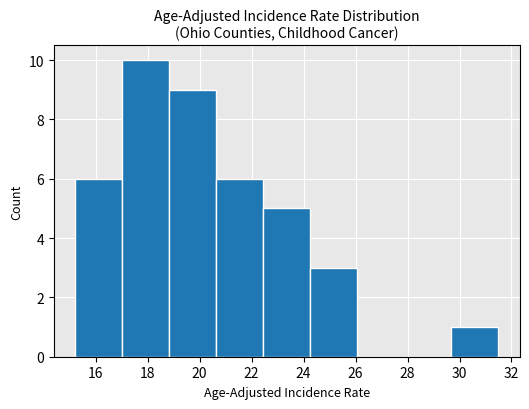

Reading left to right, transcribe this chart: for each bar, give the range it covers on the x-axis and its height. Neither the bar edges nor the heights are printed on the chart, so give them approximately, as read against the axes.

15.2 to 17.0: 6
17.0 to 18.8: 10
18.8 to 20.6: 9
20.6 to 22.4: 6
22.4 to 24.2: 5
24.2 to 26.0: 3
26.0 to 27.8: 0
27.8 to 29.6: 0
29.6 to 31.6: 1